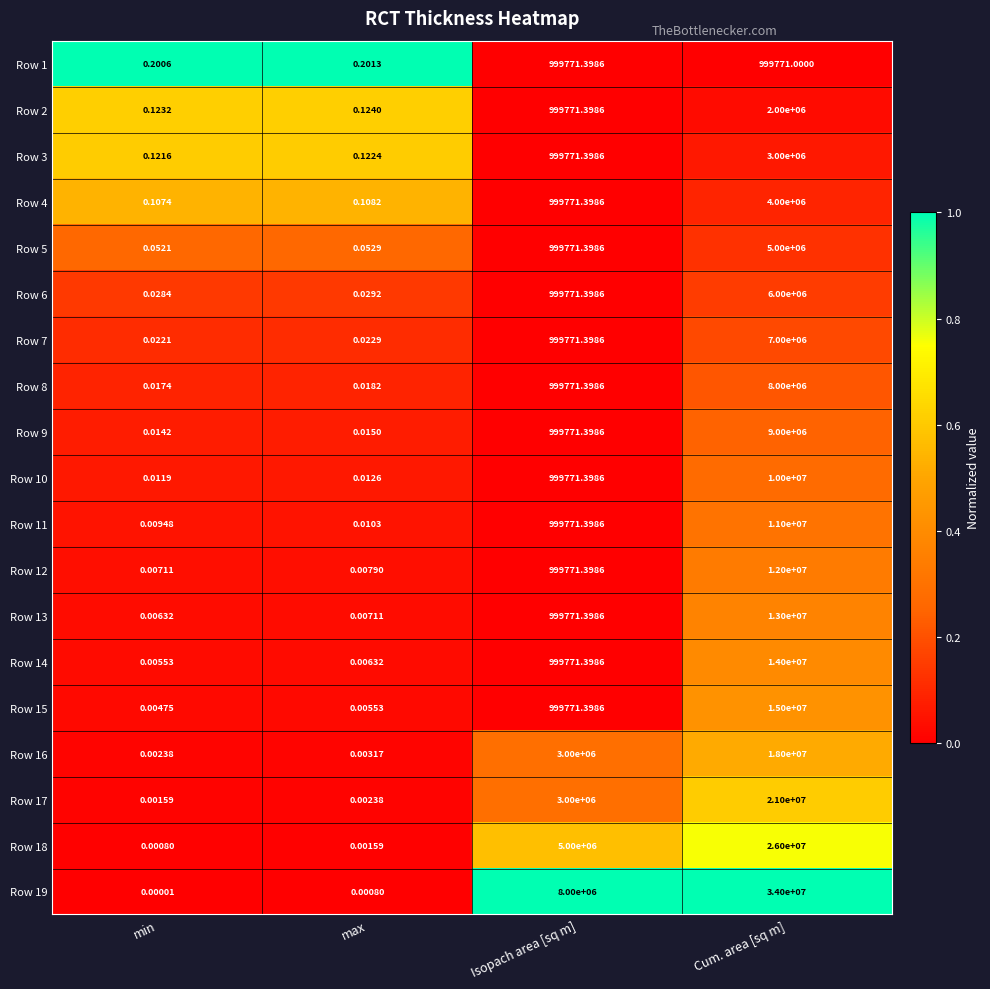

What is the maximum value shown in the chart?

34000000.0